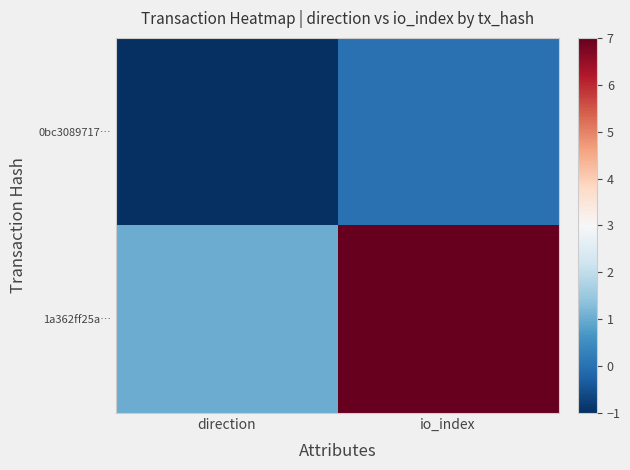

Reading left to right, extract all data points from this chart.

0bc3089717…: direction=-1	io_index=0
1a362ff25a…: direction=1	io_index=7